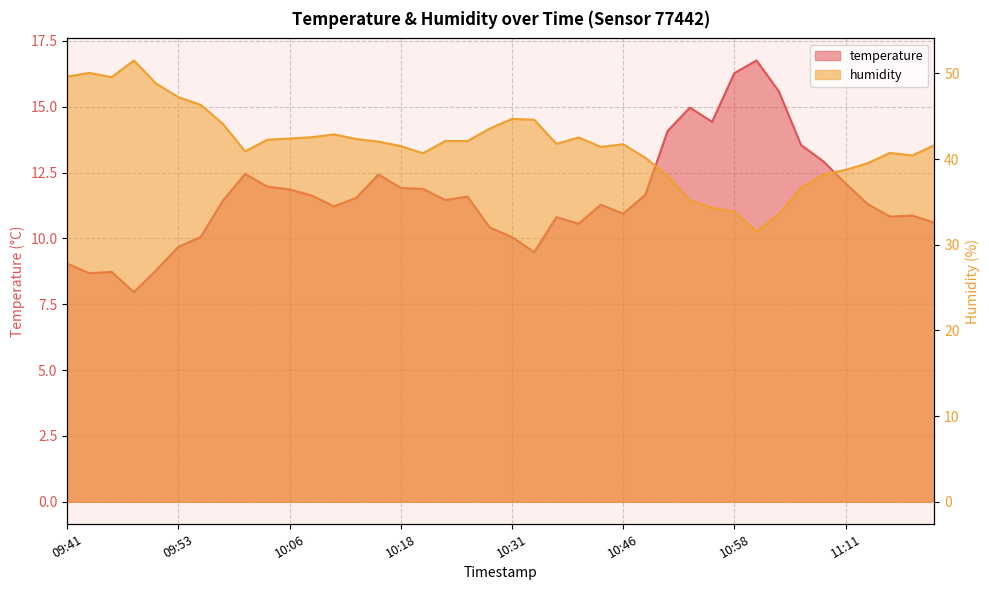

What is the difference between the temperature values at 11:14 and 11:11?

0.8